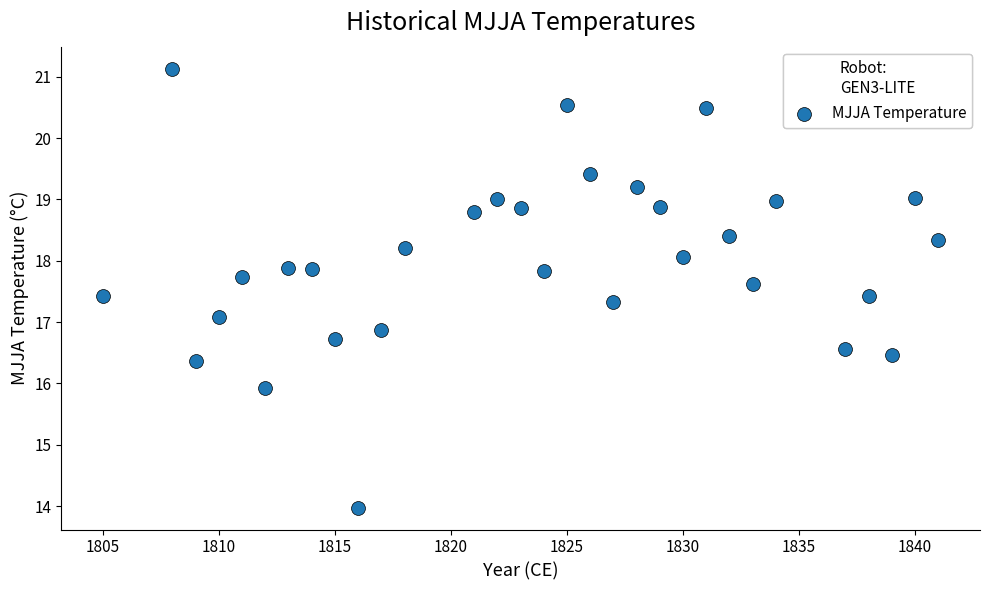

What is the range of X values (max minus min)?

36.0